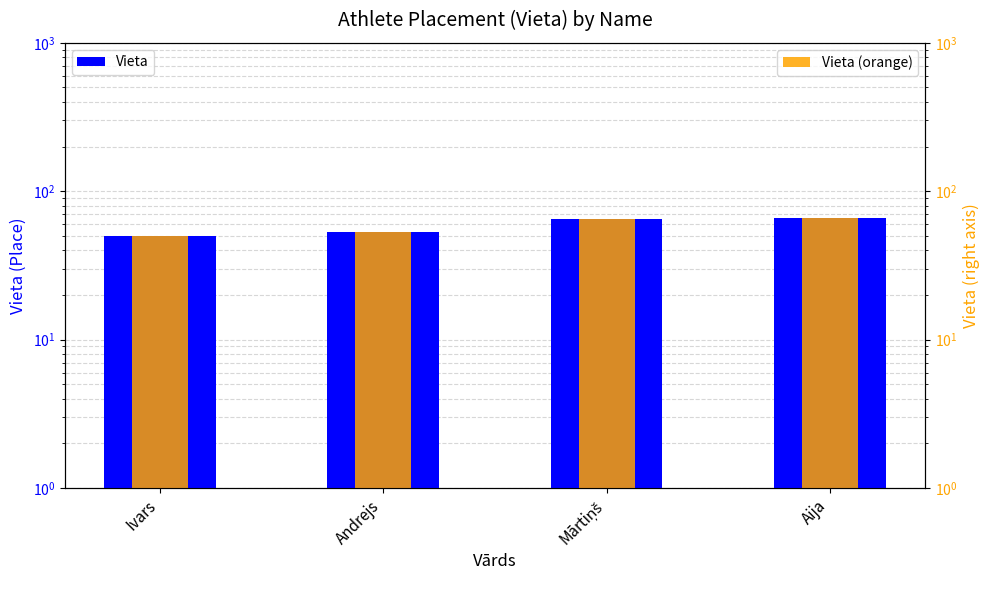

At which label is Vieta closest to 58?

Andrejs